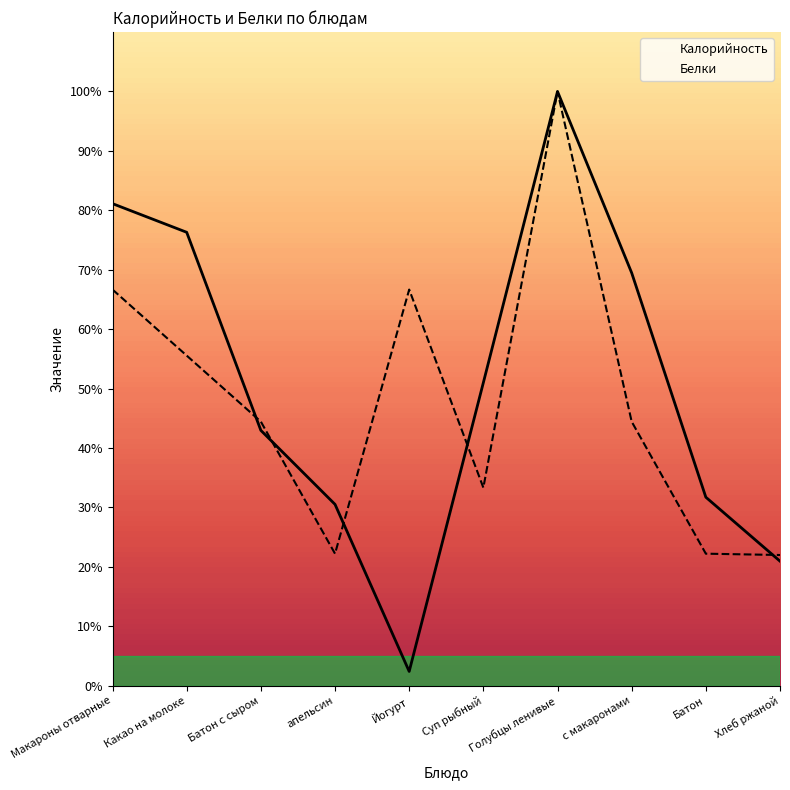

Where is the first local maximum for Калорийность?

Голубцы ленивые